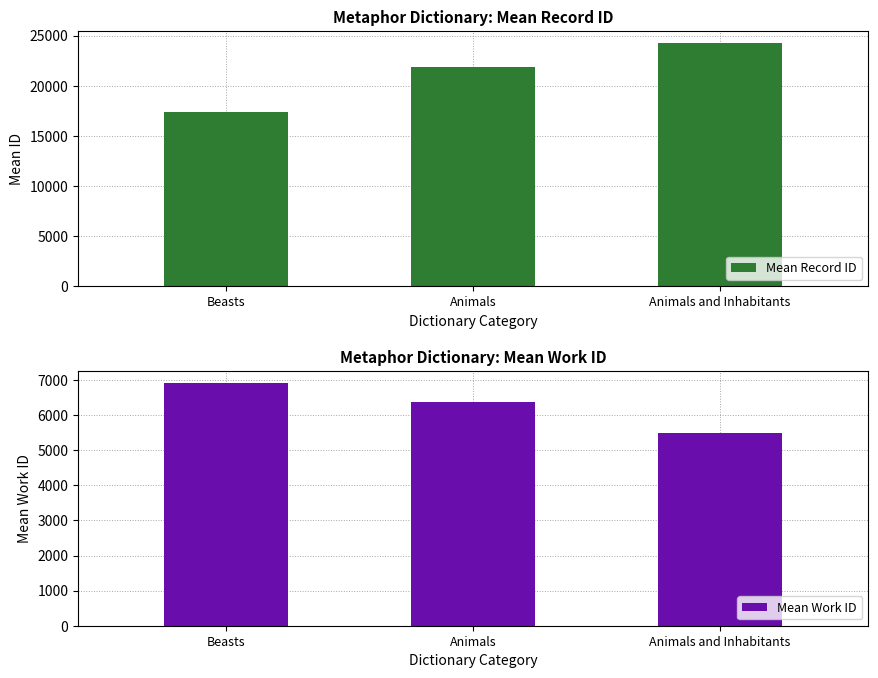

What position from the right is Beasts?

3